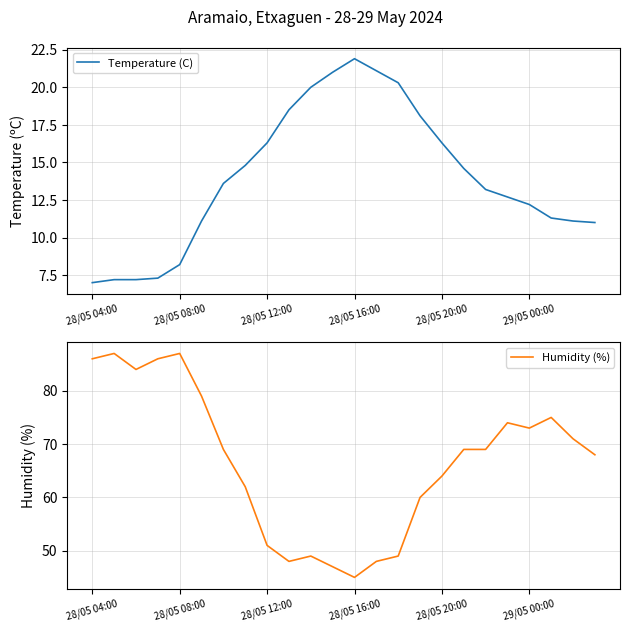

The value of Humidity (%) at 28/05 04:00 is 86.0. True or false?

True